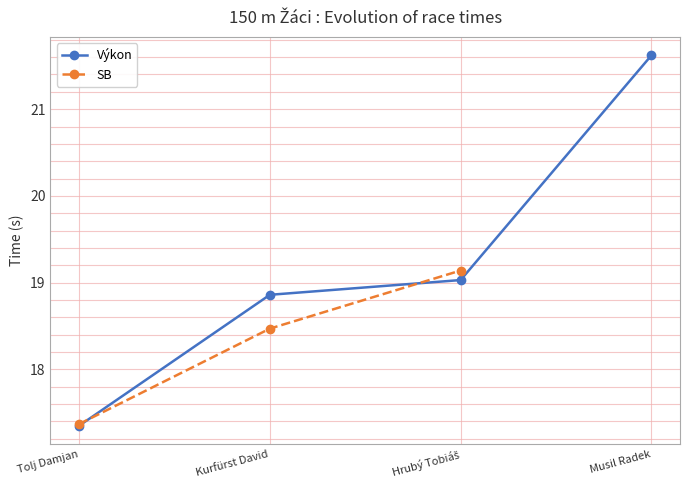

Reading right to left, extract all data points from this chart.

Musil Radek=21.6	Hrubý Tobiáš=19.0	Kurfürst David=18.9	Tolj Damjan=17.4